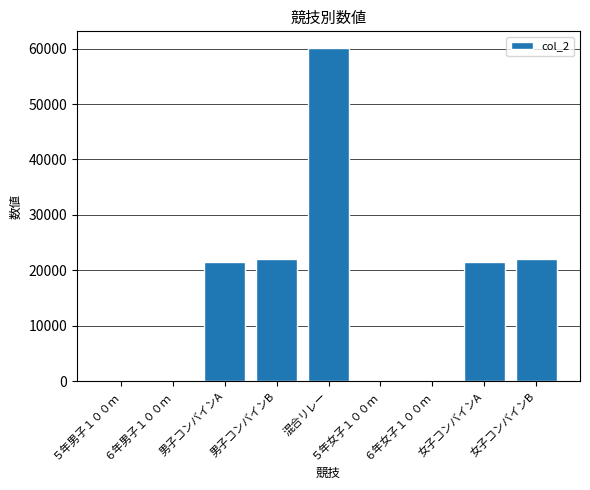

What is the minimum value shown in the chart?

250